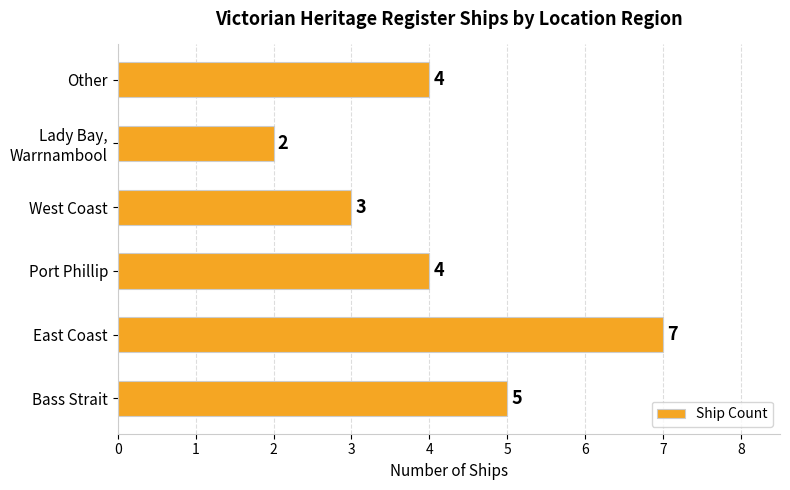

What is the difference between the maximum and minimum values?

5